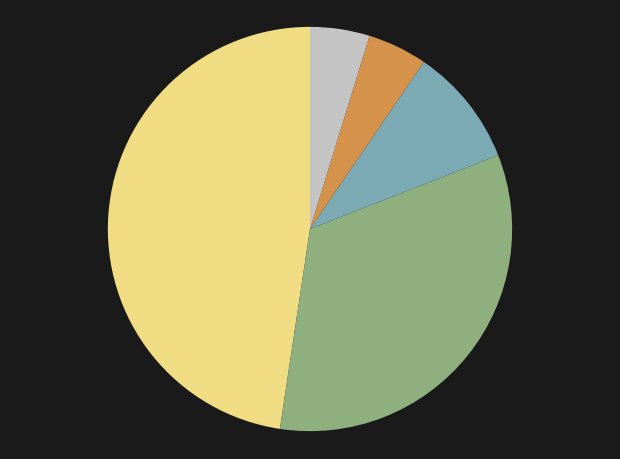

Is there any slice that represents more than half of the pie?

No